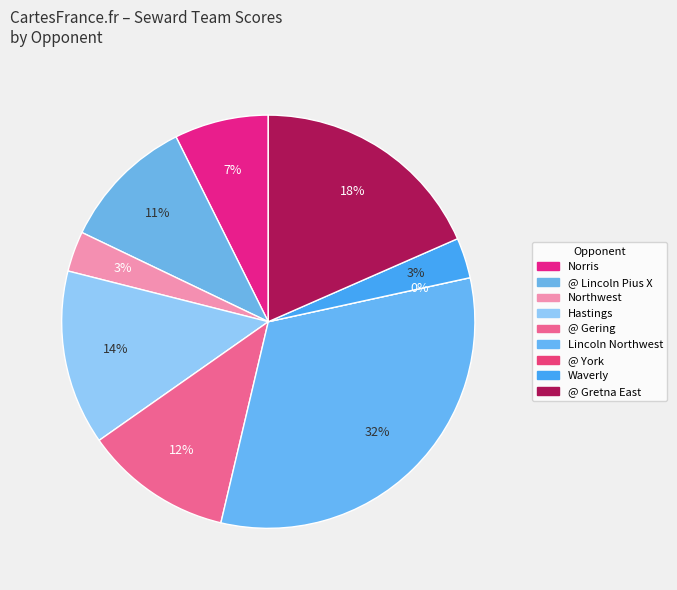

How many slices are in this pie chart?

9